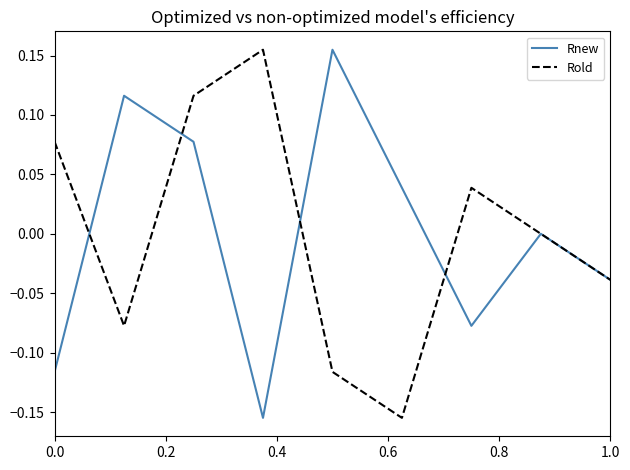

Does the chart display data point markers on the line(s)?

No